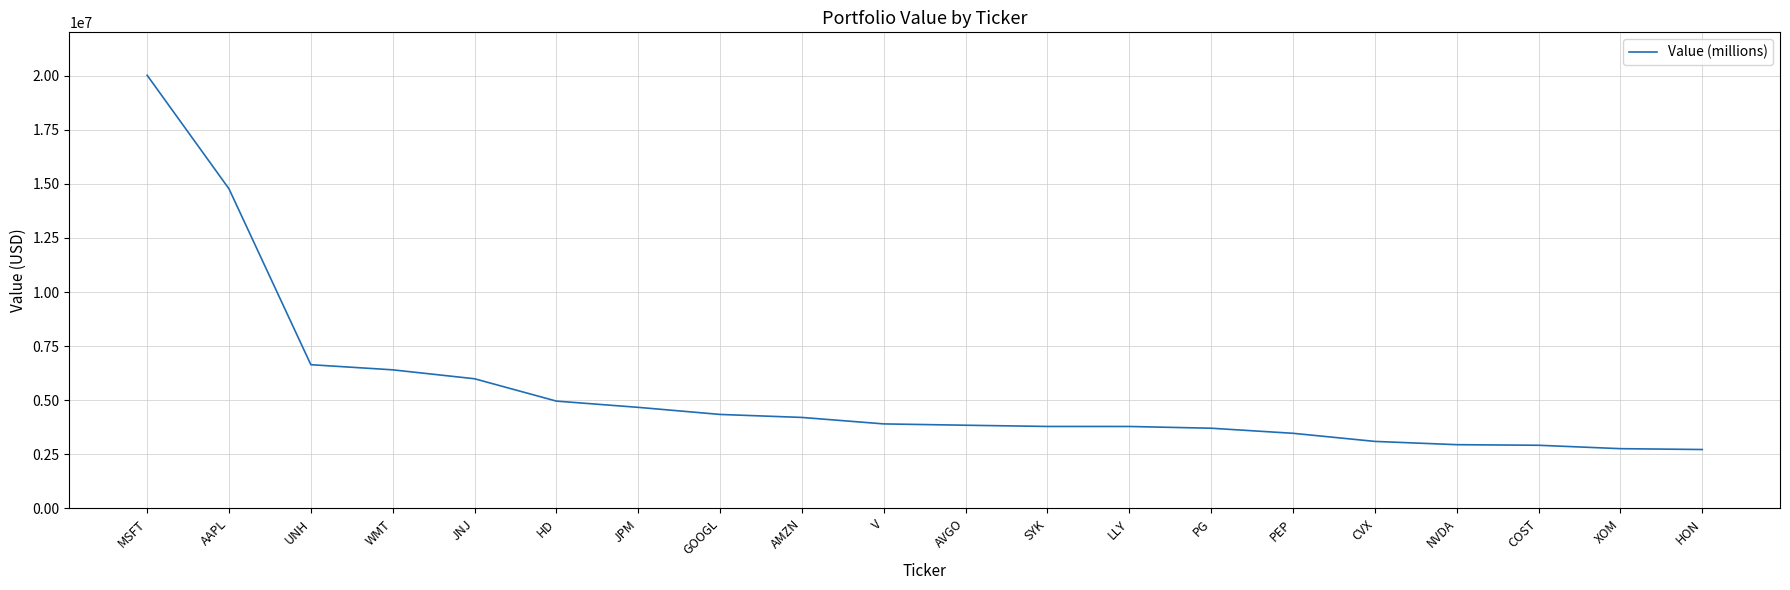

At which category does the chart reach its peak across all series?

MSFT